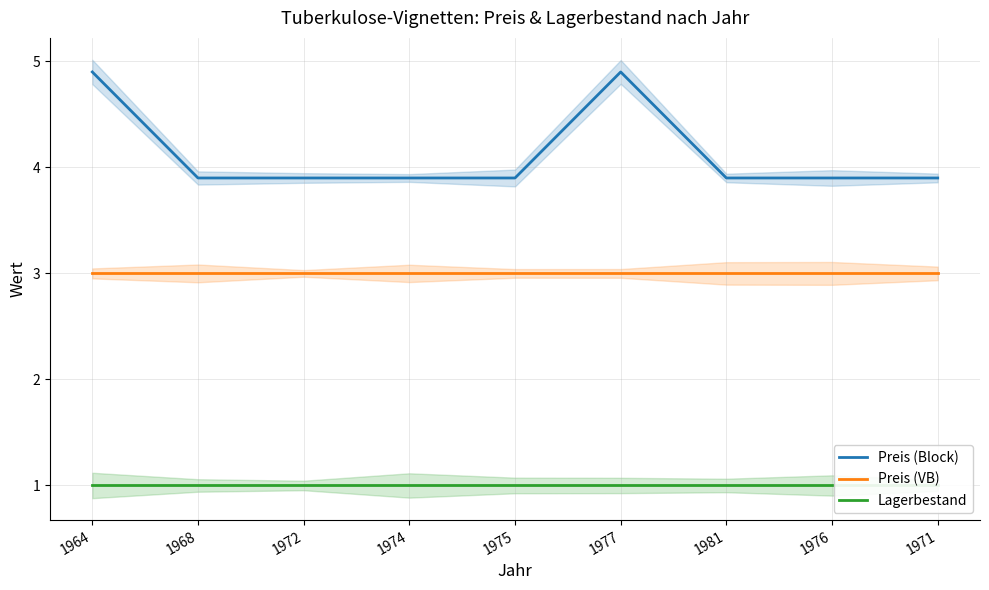

What is the value of the Preis (Block) point at the 8th from the left?

3.9